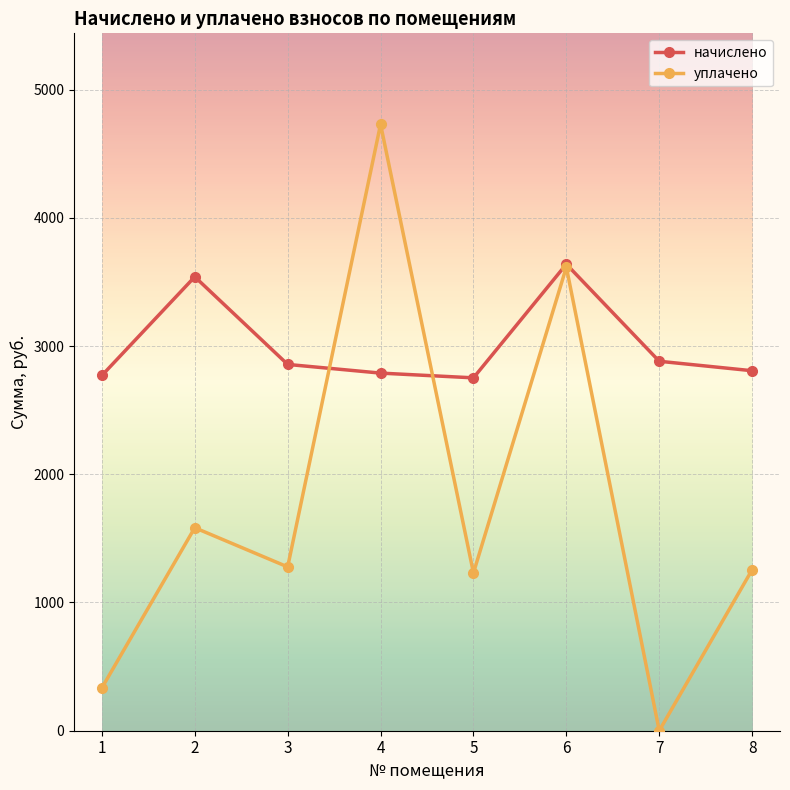

True or false: уплачено and начислено intersect in this chart.

True